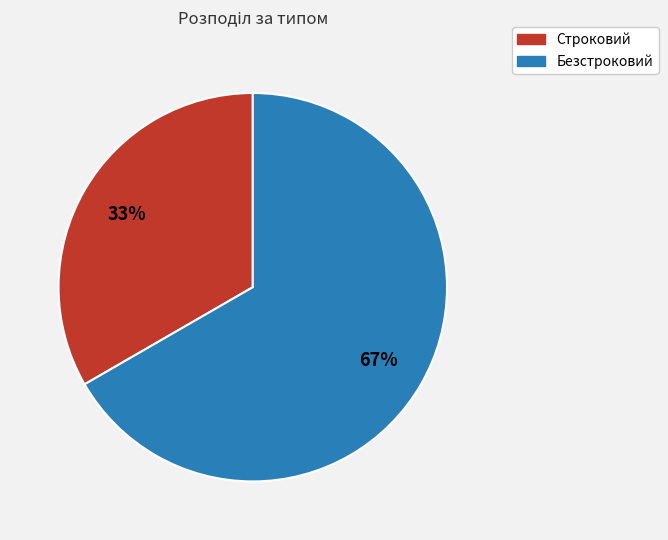

Is it true that Строковий is 25% of the pie?

False